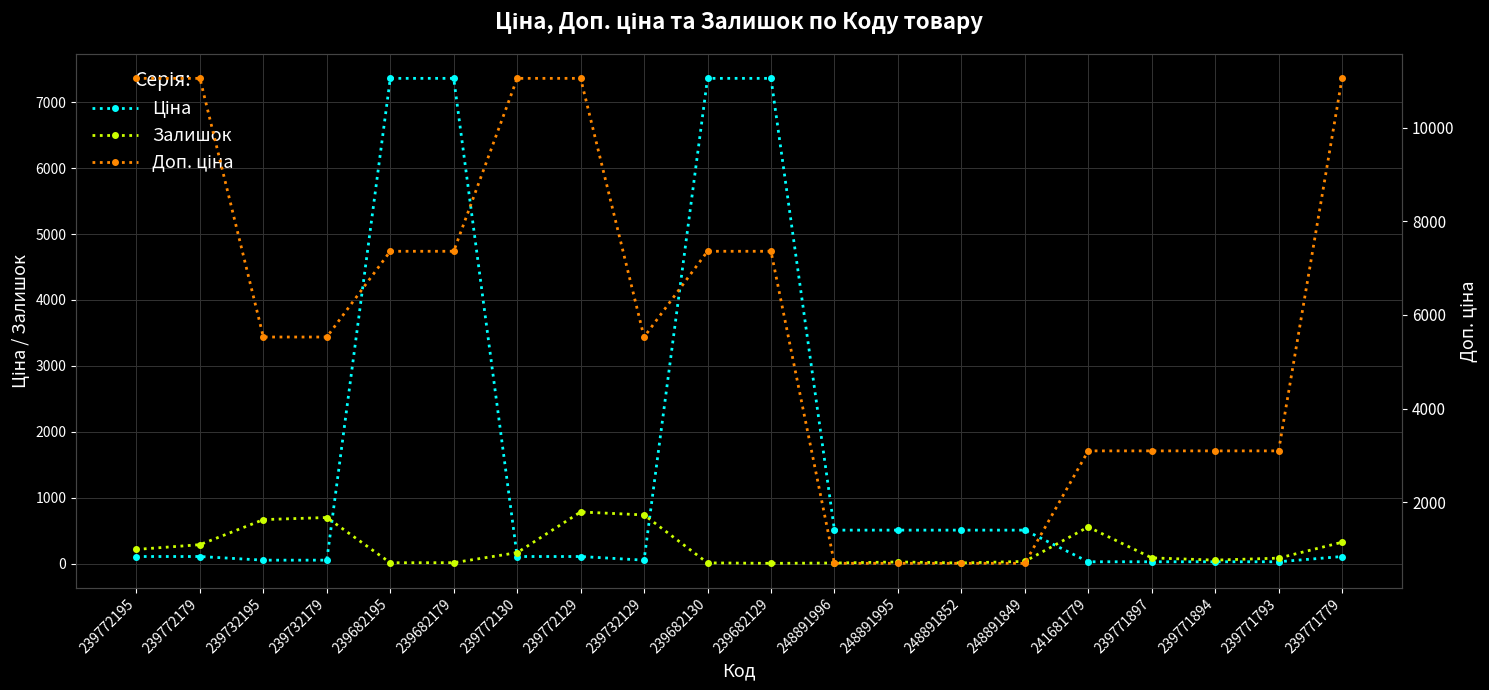

How many intersections are there between Залишок and Ціна?

4